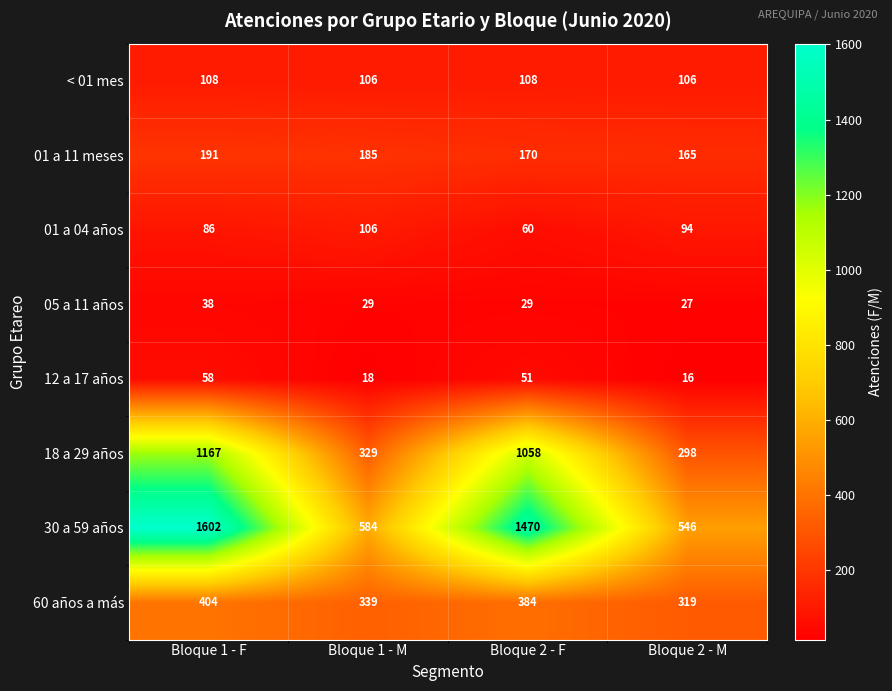

How many 01 a 04 años values are between 86 and 106?

3